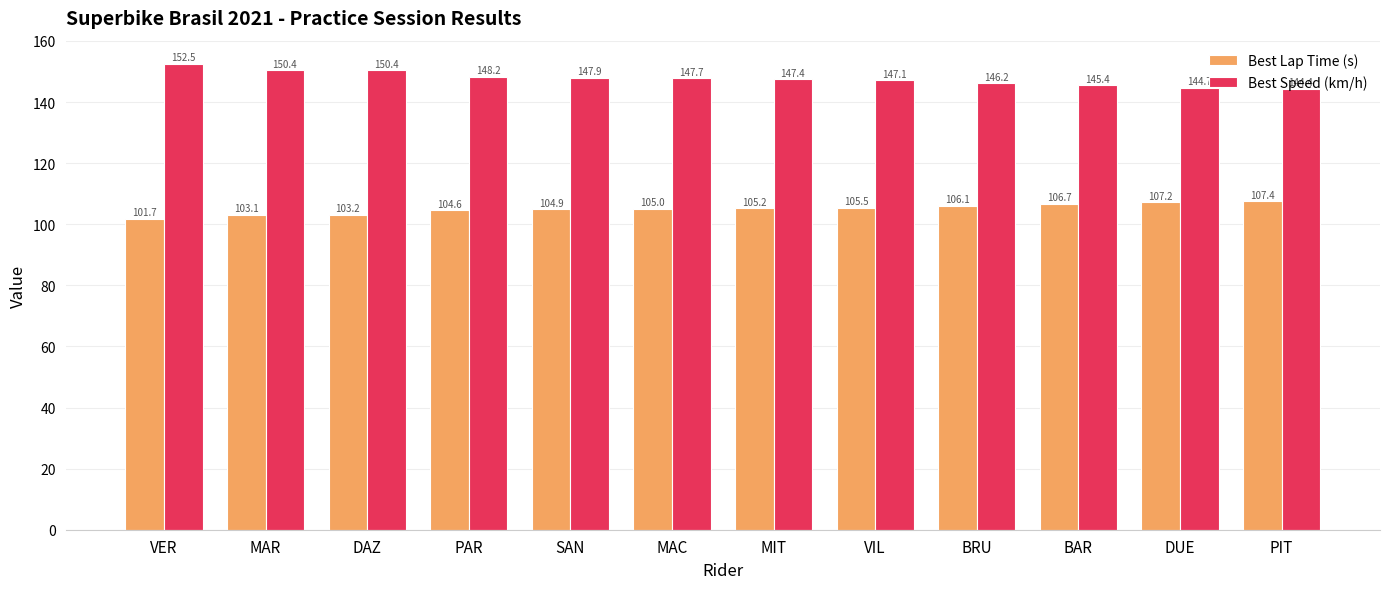

Between MAC and BRU, which series saw the biggest shift?

Best Speed (km/h)